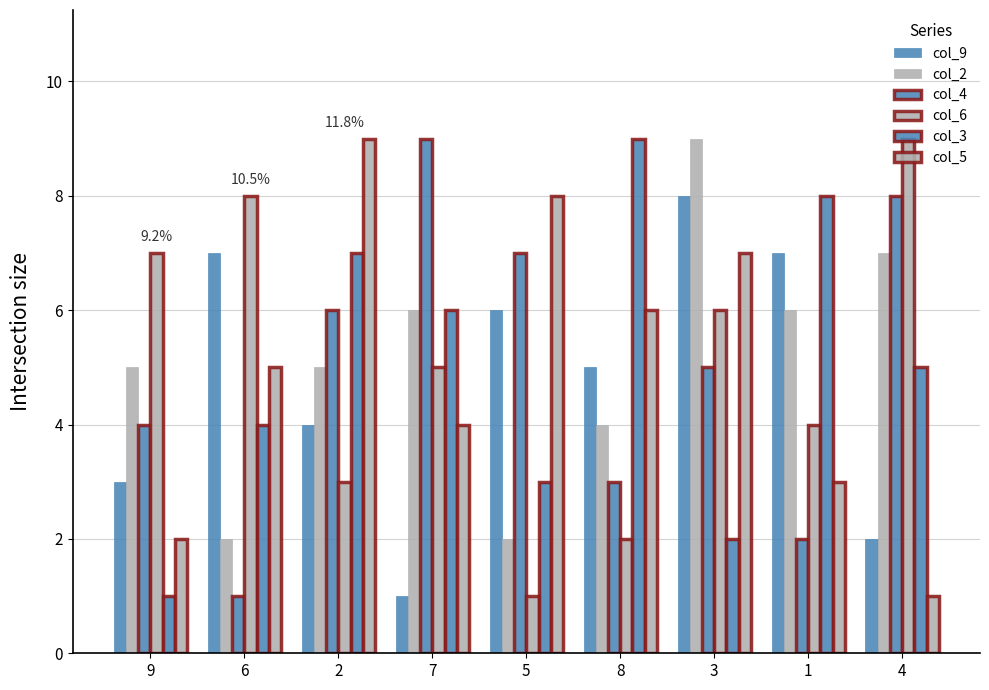

What is the smallest value displayed?

1